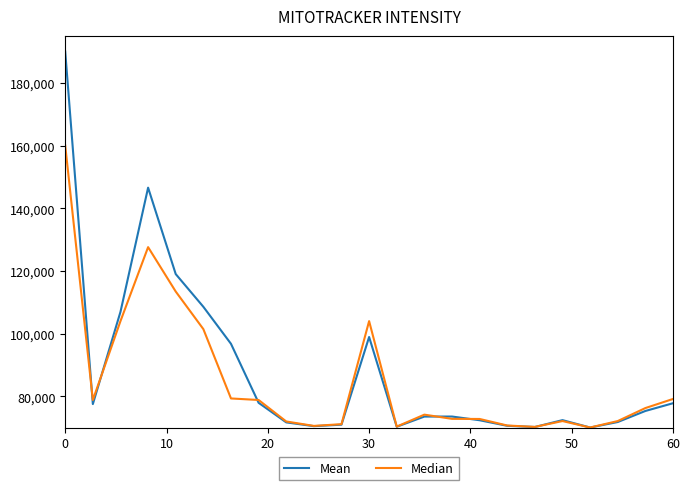

What is the sum of all Median values?

1960794.3